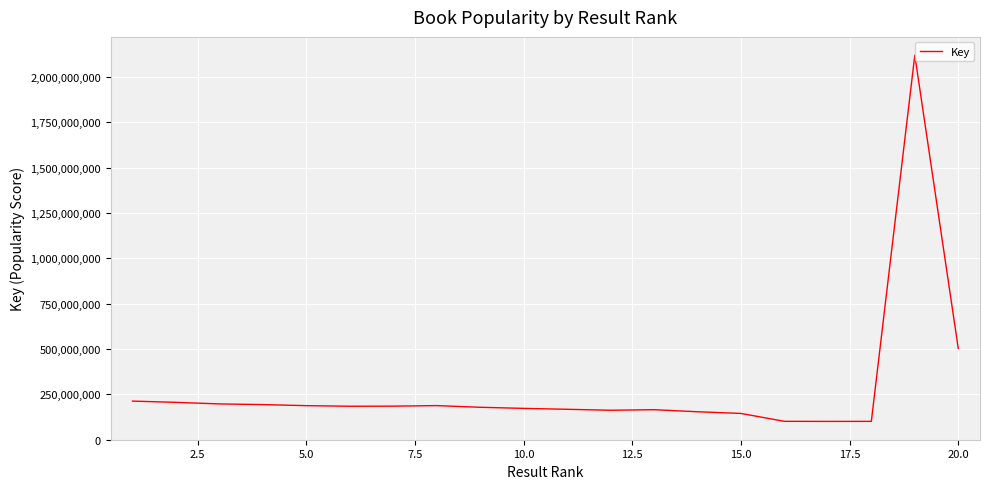

What is the maximum value shown in the chart?

2119999325